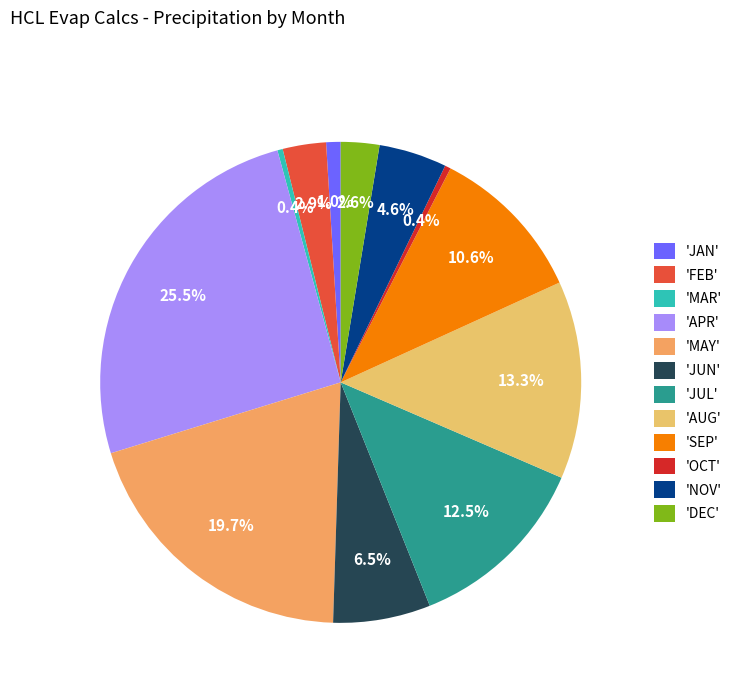

How many slices are in this pie chart?

12